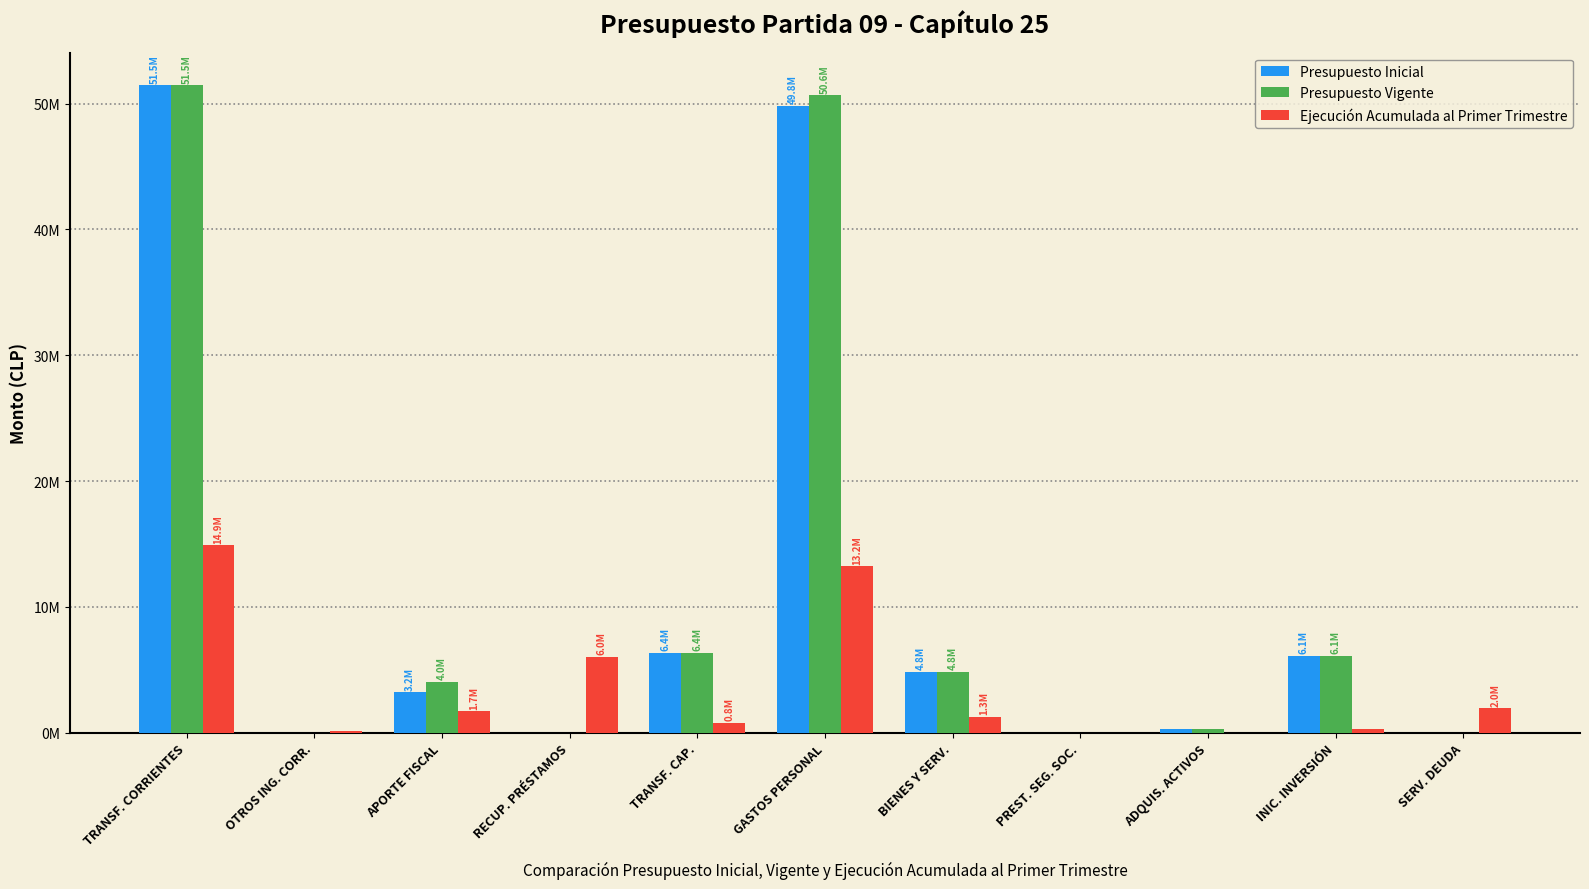

True or false: Presupuesto Inicial has a value of 3205435 at APORTE FISCAL.

True